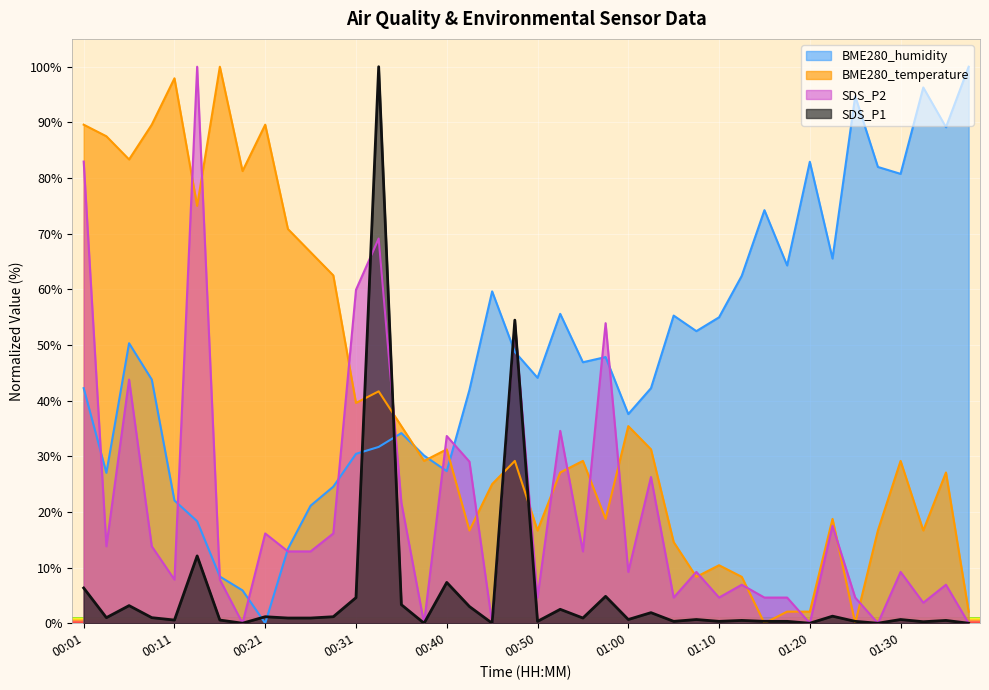

Between which two adjacent categories do BME280_temperature and BME280_humidity first intersect?

00:35 and 00:38